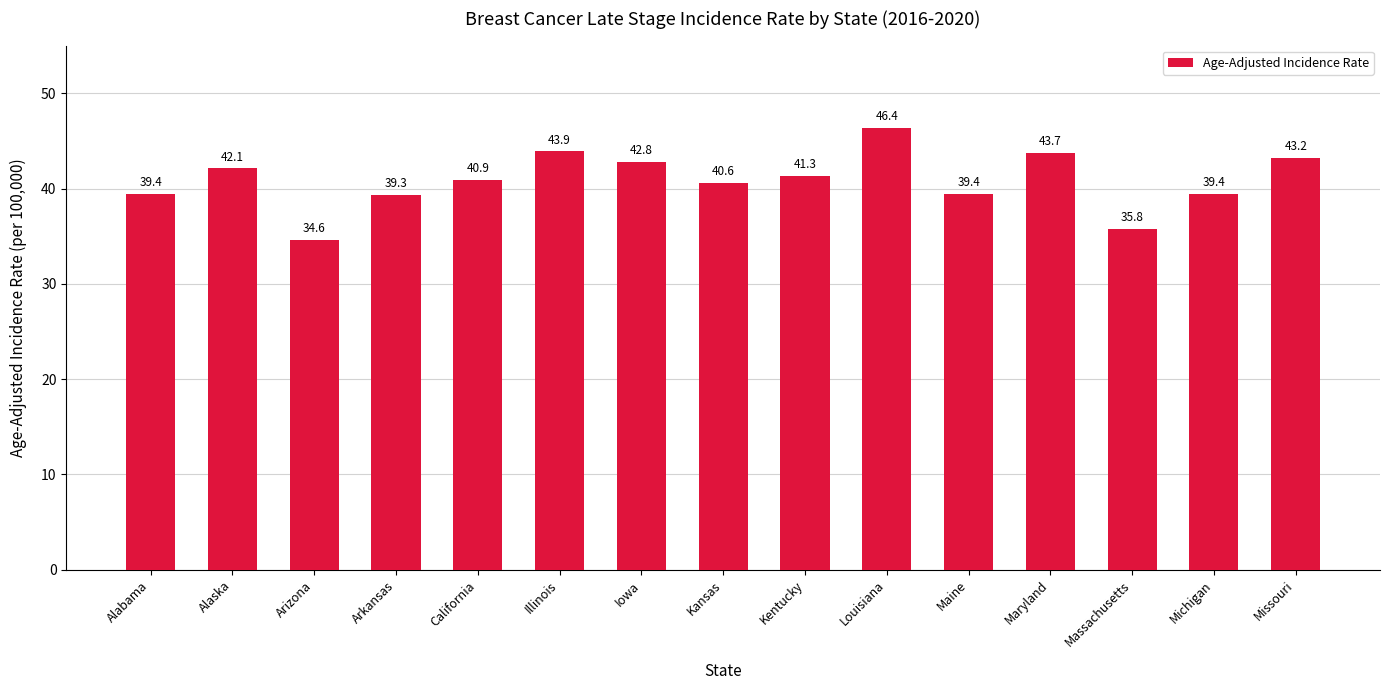

Reading right to left, what are all the values shown in this chart?

Missouri=43.2	Michigan=39.4	Massachusetts=35.8	Maryland=43.7	Maine=39.4	Louisiana=46.4	Kentucky=41.3	Kansas=40.6	Iowa=42.8	Illinois=43.9	California=40.9	Arkansas=39.3	Arizona=34.6	Alaska=42.1	Alabama=39.4